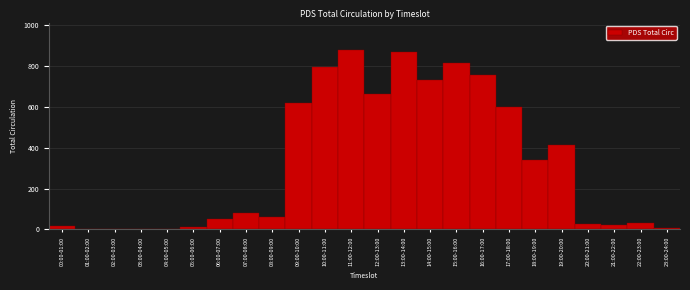

Is it true that the value at 17:00-18:00 is 598?

True